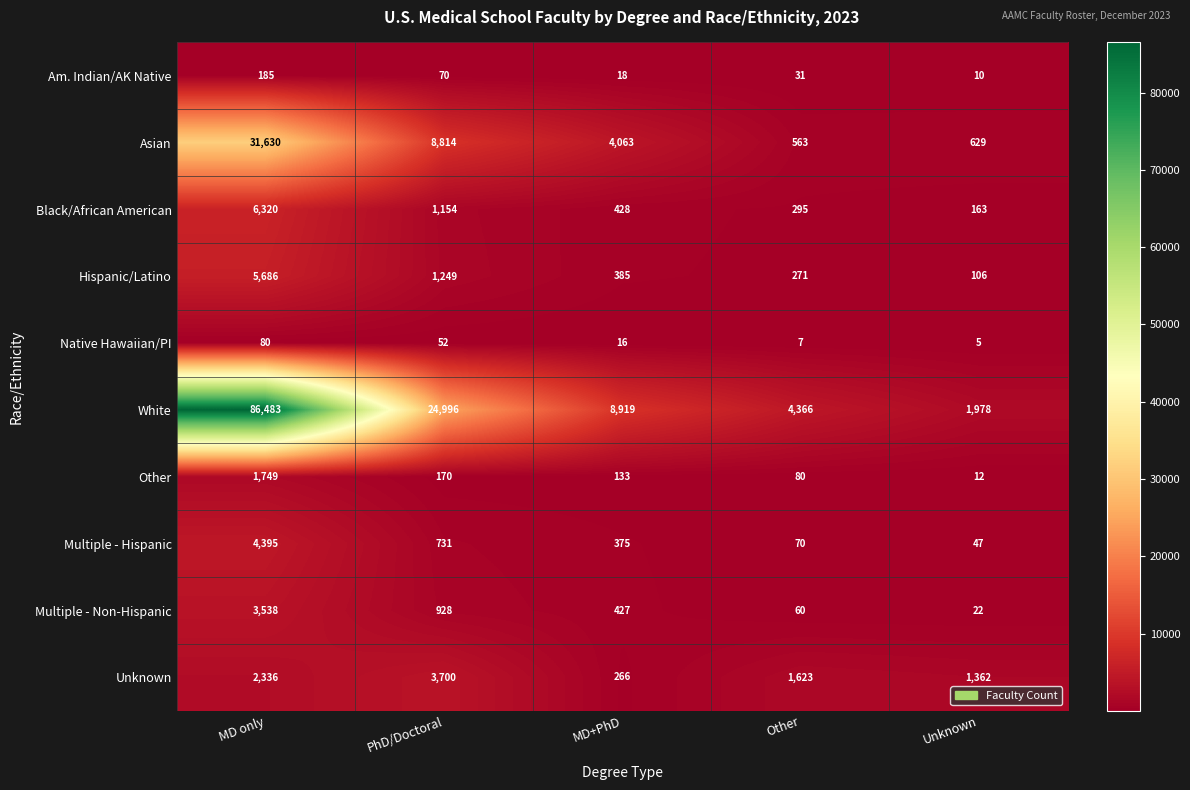

What is the difference between the highest and lowest values at MD only?

86403